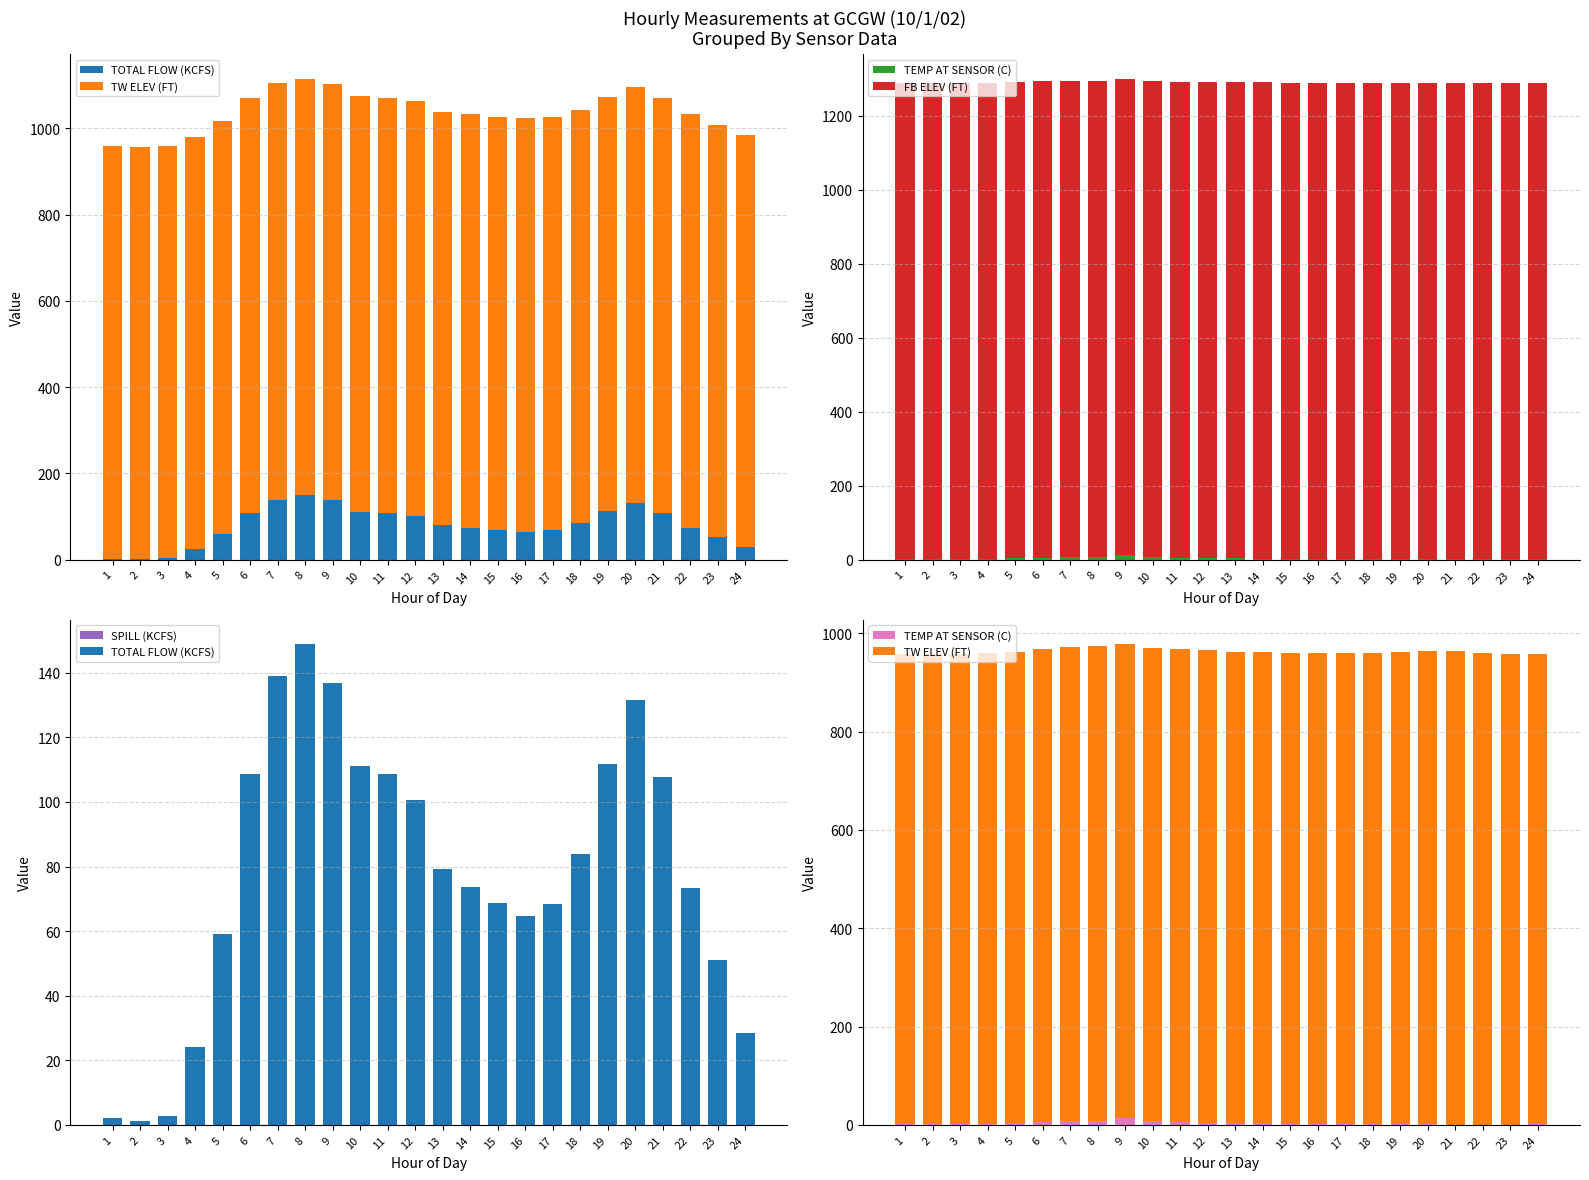

What is the maximum value shown in the chart?

1287.9